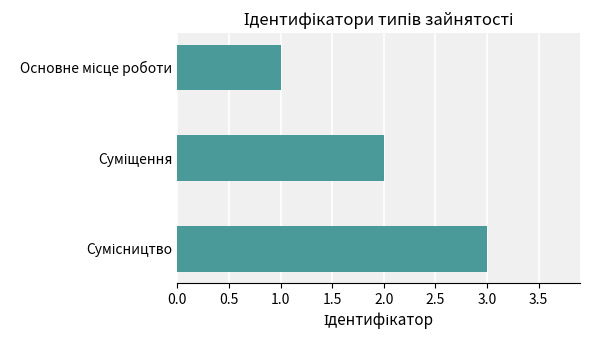

How many values are between 1 and 3?

3